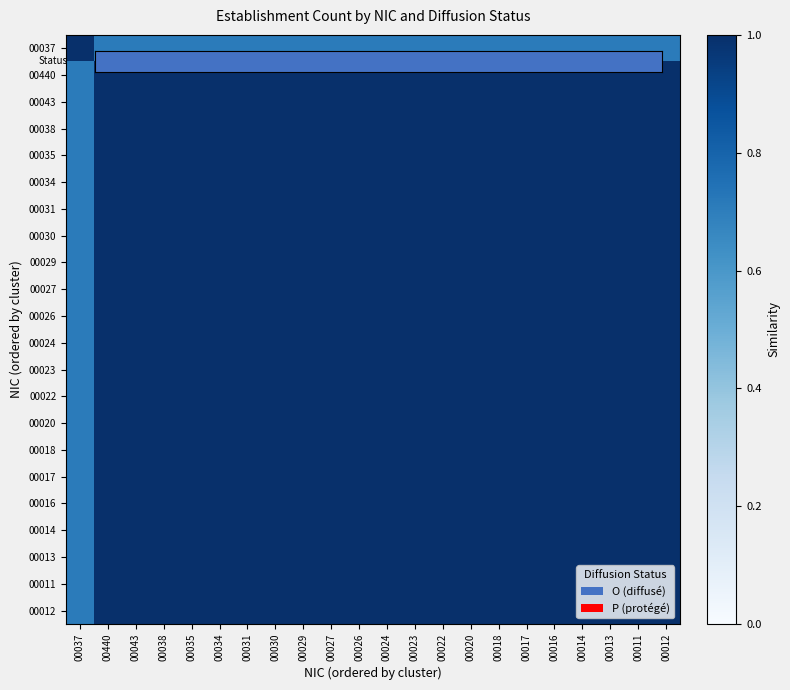

Reading left to right, extract all data points from this chart.

00037: 00037=1.0	00440=0.7	00043=0.7	00038=0.7	00035=0.7	00034=0.7	00031=0.7	00030=0.7	00029=0.7	00027=0.7	00026=0.7	00024=0.7	00023=0.7	00022=0.7	00020=0.7	00018=0.7	00017=0.7	00016=0.7	00014=0.7	00013=0.7	00011=0.7	00012=0.7
00440: 00037=0.7	00440=1.0	00043=1.0	00038=1.0	00035=1.0	00034=1.0	00031=1.0	00030=1.0	00029=1.0	00027=1.0	00026=1.0	00024=1.0	00023=1.0	00022=1.0	00020=1.0	00018=1.0	00017=1.0	00016=1.0	00014=1.0	00013=1.0	00011=1.0	00012=1.0
00043: 00037=0.7	00440=1.0	00043=1.0	00038=1.0	00035=1.0	00034=1.0	00031=1.0	00030=1.0	00029=1.0	00027=1.0	00026=1.0	00024=1.0	00023=1.0	00022=1.0	00020=1.0	00018=1.0	00017=1.0	00016=1.0	00014=1.0	00013=1.0	00011=1.0	00012=1.0
00038: 00037=0.7	00440=1.0	00043=1.0	00038=1.0	00035=1.0	00034=1.0	00031=1.0	00030=1.0	00029=1.0	00027=1.0	00026=1.0	00024=1.0	00023=1.0	00022=1.0	00020=1.0	00018=1.0	00017=1.0	00016=1.0	00014=1.0	00013=1.0	00011=1.0	00012=1.0
00035: 00037=0.7	00440=1.0	00043=1.0	00038=1.0	00035=1.0	00034=1.0	00031=1.0	00030=1.0	00029=1.0	00027=1.0	00026=1.0	00024=1.0	00023=1.0	00022=1.0	00020=1.0	00018=1.0	00017=1.0	00016=1.0	00014=1.0	00013=1.0	00011=1.0	00012=1.0
00034: 00037=0.7	00440=1.0	00043=1.0	00038=1.0	00035=1.0	00034=1.0	00031=1.0	00030=1.0	00029=1.0	00027=1.0	00026=1.0	00024=1.0	00023=1.0	00022=1.0	00020=1.0	00018=1.0	00017=1.0	00016=1.0	00014=1.0	00013=1.0	00011=1.0	00012=1.0
00031: 00037=0.7	00440=1.0	00043=1.0	00038=1.0	00035=1.0	00034=1.0	00031=1.0	00030=1.0	00029=1.0	00027=1.0	00026=1.0	00024=1.0	00023=1.0	00022=1.0	00020=1.0	00018=1.0	00017=1.0	00016=1.0	00014=1.0	00013=1.0	00011=1.0	00012=1.0
00030: 00037=0.7	00440=1.0	00043=1.0	00038=1.0	00035=1.0	00034=1.0	00031=1.0	00030=1.0	00029=1.0	00027=1.0	00026=1.0	00024=1.0	00023=1.0	00022=1.0	00020=1.0	00018=1.0	00017=1.0	00016=1.0	00014=1.0	00013=1.0	00011=1.0	00012=1.0
00029: 00037=0.7	00440=1.0	00043=1.0	00038=1.0	00035=1.0	00034=1.0	00031=1.0	00030=1.0	00029=1.0	00027=1.0	00026=1.0	00024=1.0	00023=1.0	00022=1.0	00020=1.0	00018=1.0	00017=1.0	00016=1.0	00014=1.0	00013=1.0	00011=1.0	00012=1.0
00027: 00037=0.7	00440=1.0	00043=1.0	00038=1.0	00035=1.0	00034=1.0	00031=1.0	00030=1.0	00029=1.0	00027=1.0	00026=1.0	00024=1.0	00023=1.0	00022=1.0	00020=1.0	00018=1.0	00017=1.0	00016=1.0	00014=1.0	00013=1.0	00011=1.0	00012=1.0
00026: 00037=0.7	00440=1.0	00043=1.0	00038=1.0	00035=1.0	00034=1.0	00031=1.0	00030=1.0	00029=1.0	00027=1.0	00026=1.0	00024=1.0	00023=1.0	00022=1.0	00020=1.0	00018=1.0	00017=1.0	00016=1.0	00014=1.0	00013=1.0	00011=1.0	00012=1.0
00024: 00037=0.7	00440=1.0	00043=1.0	00038=1.0	00035=1.0	00034=1.0	00031=1.0	00030=1.0	00029=1.0	00027=1.0	00026=1.0	00024=1.0	00023=1.0	00022=1.0	00020=1.0	00018=1.0	00017=1.0	00016=1.0	00014=1.0	00013=1.0	00011=1.0	00012=1.0
00023: 00037=0.7	00440=1.0	00043=1.0	00038=1.0	00035=1.0	00034=1.0	00031=1.0	00030=1.0	00029=1.0	00027=1.0	00026=1.0	00024=1.0	00023=1.0	00022=1.0	00020=1.0	00018=1.0	00017=1.0	00016=1.0	00014=1.0	00013=1.0	00011=1.0	00012=1.0
00022: 00037=0.7	00440=1.0	00043=1.0	00038=1.0	00035=1.0	00034=1.0	00031=1.0	00030=1.0	00029=1.0	00027=1.0	00026=1.0	00024=1.0	00023=1.0	00022=1.0	00020=1.0	00018=1.0	00017=1.0	00016=1.0	00014=1.0	00013=1.0	00011=1.0	00012=1.0
00020: 00037=0.7	00440=1.0	00043=1.0	00038=1.0	00035=1.0	00034=1.0	00031=1.0	00030=1.0	00029=1.0	00027=1.0	00026=1.0	00024=1.0	00023=1.0	00022=1.0	00020=1.0	00018=1.0	00017=1.0	00016=1.0	00014=1.0	00013=1.0	00011=1.0	00012=1.0
00018: 00037=0.7	00440=1.0	00043=1.0	00038=1.0	00035=1.0	00034=1.0	00031=1.0	00030=1.0	00029=1.0	00027=1.0	00026=1.0	00024=1.0	00023=1.0	00022=1.0	00020=1.0	00018=1.0	00017=1.0	00016=1.0	00014=1.0	00013=1.0	00011=1.0	00012=1.0
00017: 00037=0.7	00440=1.0	00043=1.0	00038=1.0	00035=1.0	00034=1.0	00031=1.0	00030=1.0	00029=1.0	00027=1.0	00026=1.0	00024=1.0	00023=1.0	00022=1.0	00020=1.0	00018=1.0	00017=1.0	00016=1.0	00014=1.0	00013=1.0	00011=1.0	00012=1.0
00016: 00037=0.7	00440=1.0	00043=1.0	00038=1.0	00035=1.0	00034=1.0	00031=1.0	00030=1.0	00029=1.0	00027=1.0	00026=1.0	00024=1.0	00023=1.0	00022=1.0	00020=1.0	00018=1.0	00017=1.0	00016=1.0	00014=1.0	00013=1.0	00011=1.0	00012=1.0
00014: 00037=0.7	00440=1.0	00043=1.0	00038=1.0	00035=1.0	00034=1.0	00031=1.0	00030=1.0	00029=1.0	00027=1.0	00026=1.0	00024=1.0	00023=1.0	00022=1.0	00020=1.0	00018=1.0	00017=1.0	00016=1.0	00014=1.0	00013=1.0	00011=1.0	00012=1.0
00013: 00037=0.7	00440=1.0	00043=1.0	00038=1.0	00035=1.0	00034=1.0	00031=1.0	00030=1.0	00029=1.0	00027=1.0	00026=1.0	00024=1.0	00023=1.0	00022=1.0	00020=1.0	00018=1.0	00017=1.0	00016=1.0	00014=1.0	00013=1.0	00011=1.0	00012=1.0
00011: 00037=0.7	00440=1.0	00043=1.0	00038=1.0	00035=1.0	00034=1.0	00031=1.0	00030=1.0	00029=1.0	00027=1.0	00026=1.0	00024=1.0	00023=1.0	00022=1.0	00020=1.0	00018=1.0	00017=1.0	00016=1.0	00014=1.0	00013=1.0	00011=1.0	00012=1.0
00012: 00037=0.7	00440=1.0	00043=1.0	00038=1.0	00035=1.0	00034=1.0	00031=1.0	00030=1.0	00029=1.0	00027=1.0	00026=1.0	00024=1.0	00023=1.0	00022=1.0	00020=1.0	00018=1.0	00017=1.0	00016=1.0	00014=1.0	00013=1.0	00011=1.0	00012=1.0